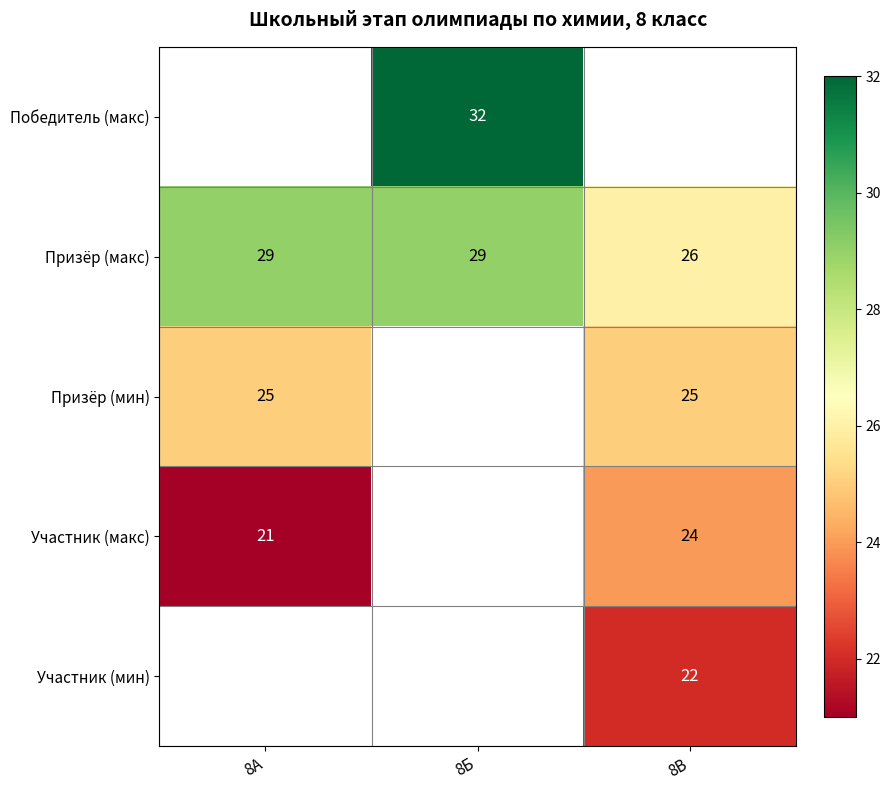

The value of Призёр (мин) at 8А is 15. True or false?

False